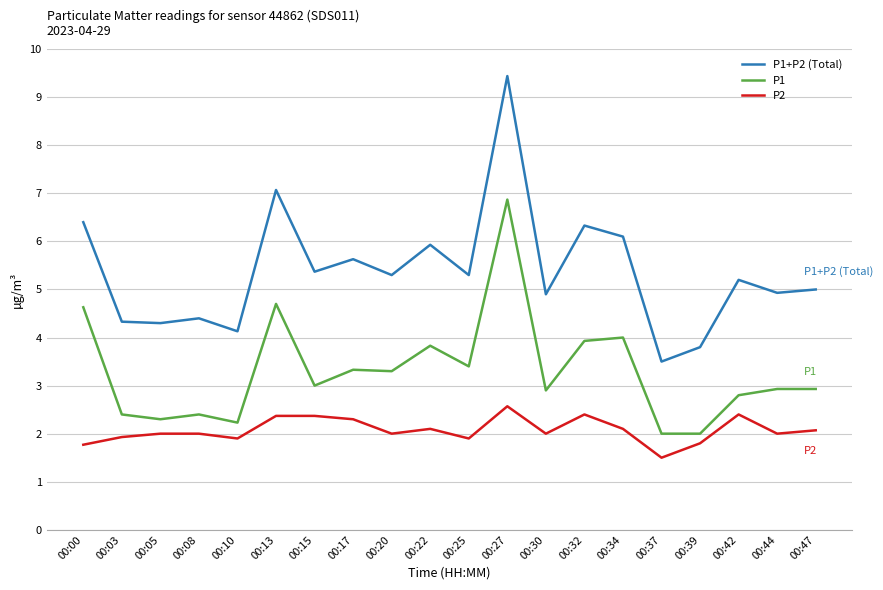

True or false: P2 and P1 cross at least once.

False